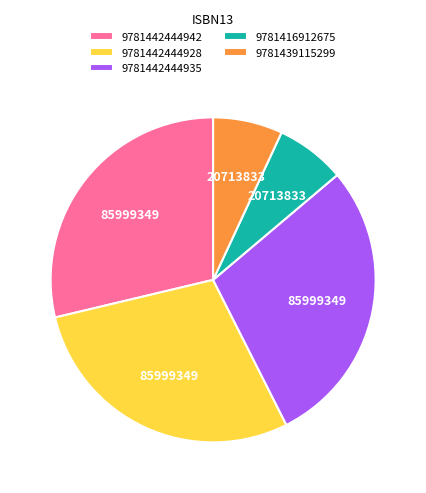

Combined, do 9781439115299 and 9781442444935 account for over 50%?

No